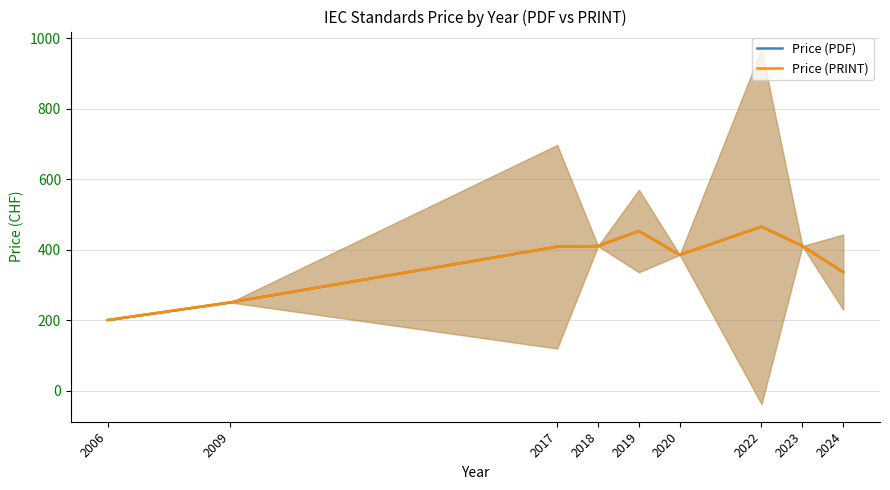

Where does the Price (PRINT) series first go above 408?

2018